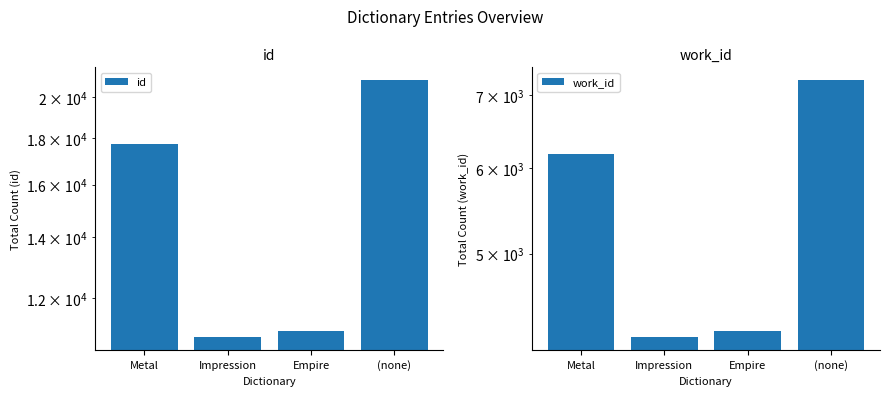

Rank the series at Impression from lowest to highest value.

work_id, id